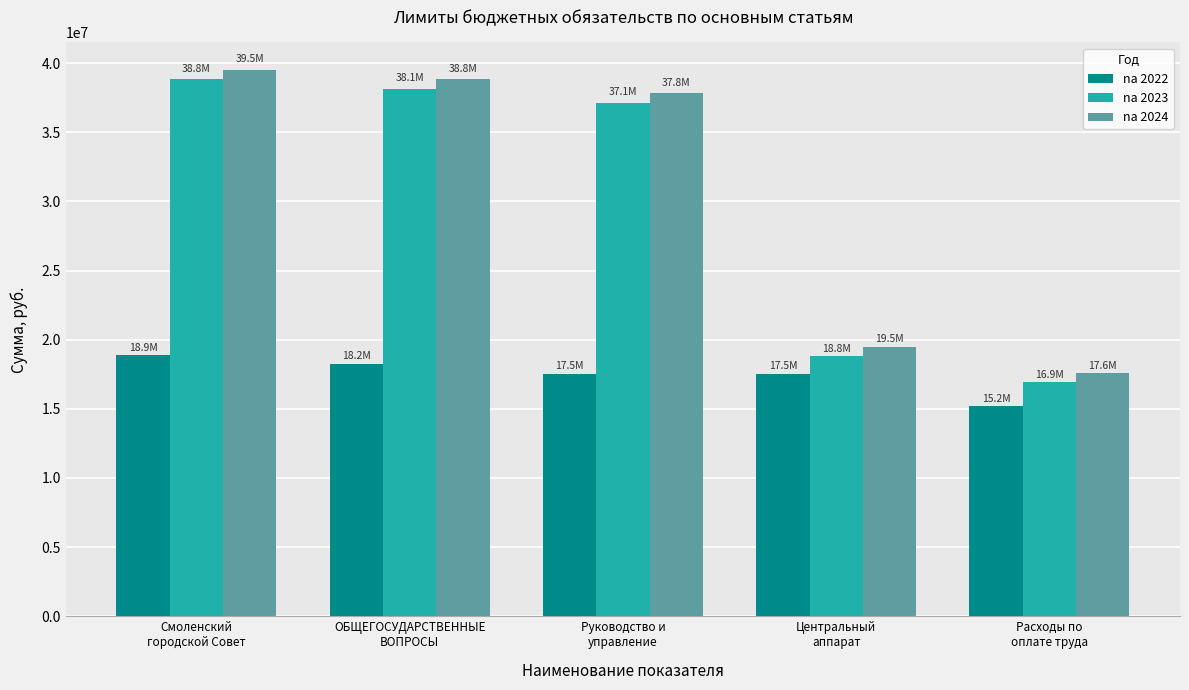

At how many categories does at least one series exceed 23821274?

3